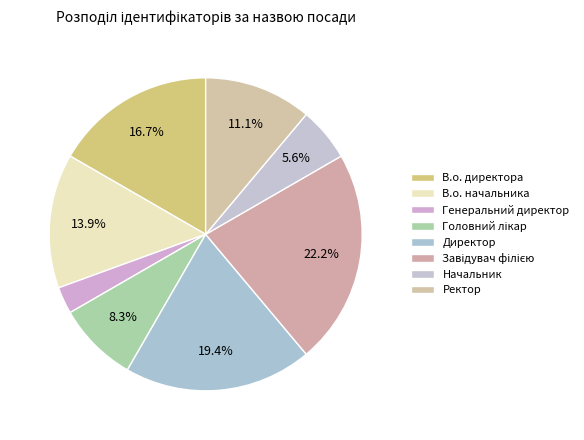

Count the number of slices in the pie.

8